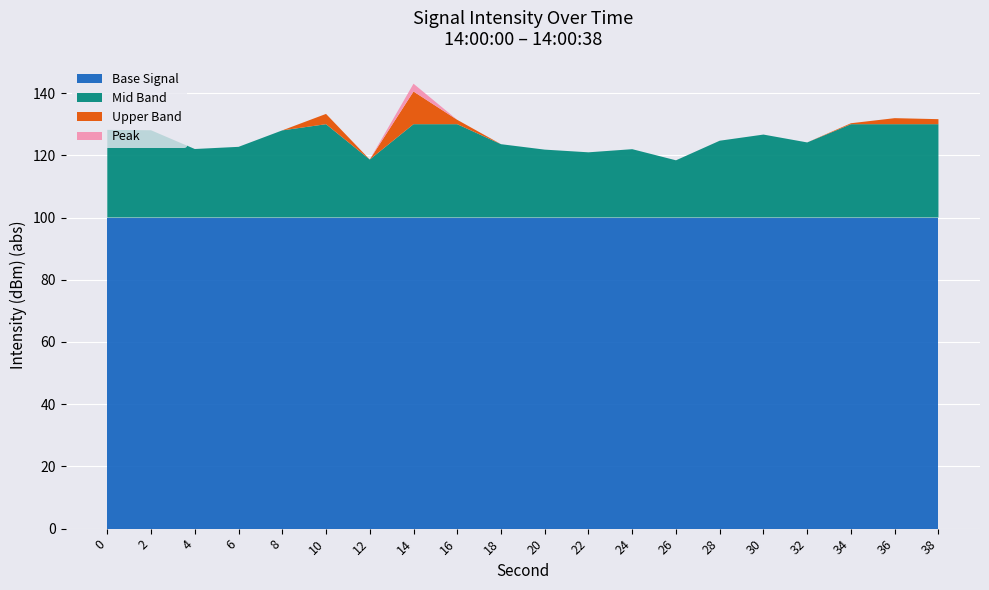

The Base Signal series shows 100.0 at 32. True or false?

True